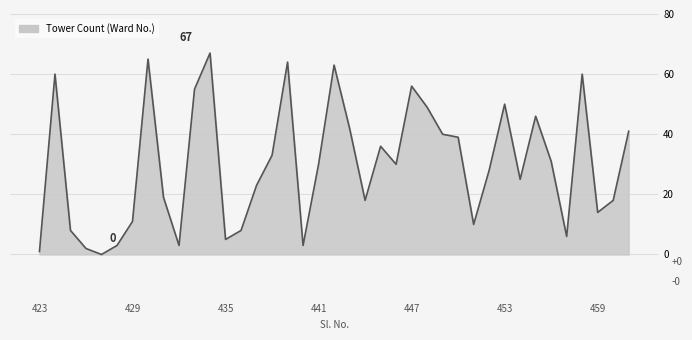

What is the maximum value shown in the chart?

67